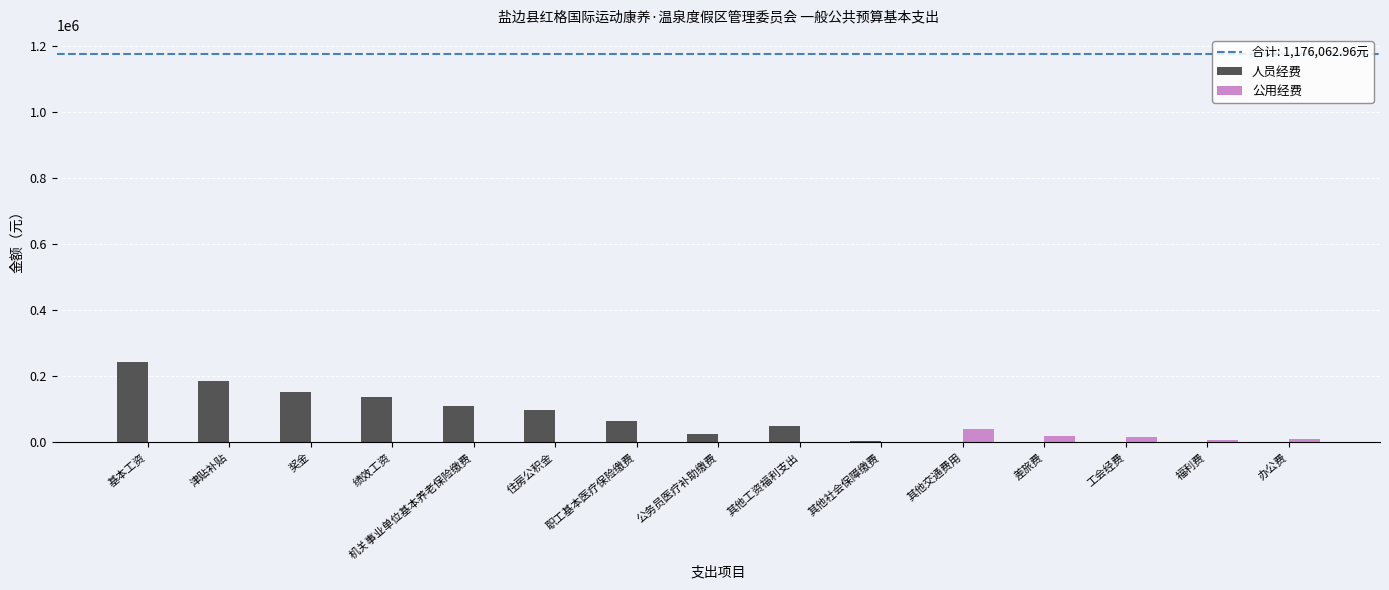

At which category does the chart reach its peak across all series?

基本工资